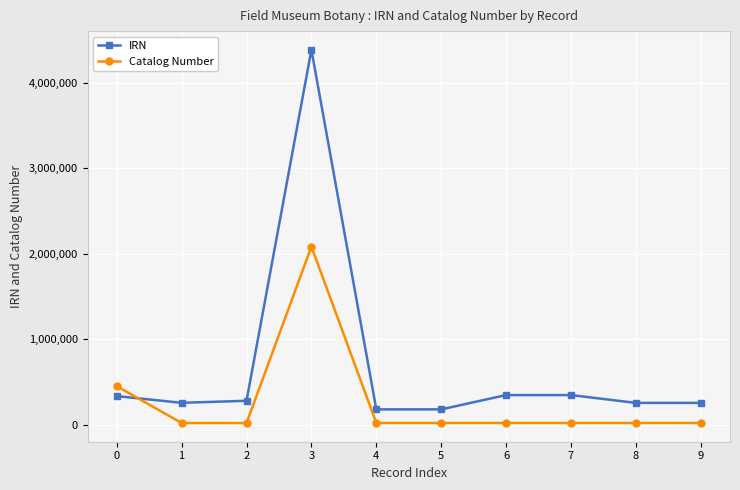

What are all the series names shown in the legend?

IRN, Catalog Number